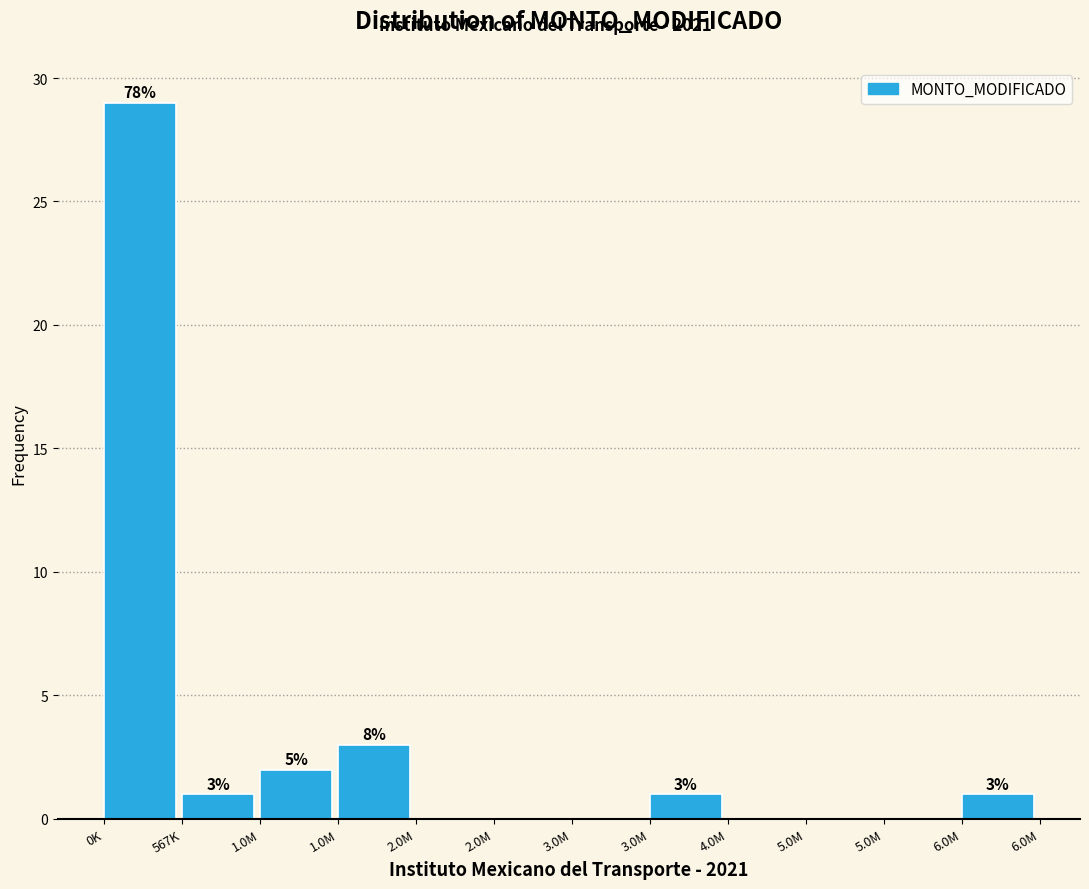

How many series are shown in this chart?

1